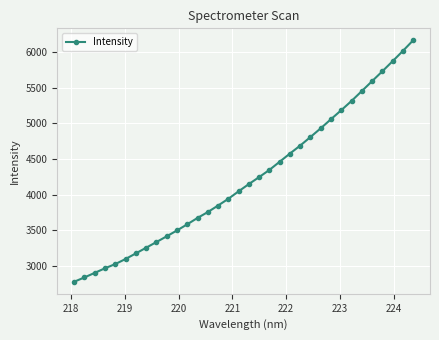

How many series are shown in this chart?

1